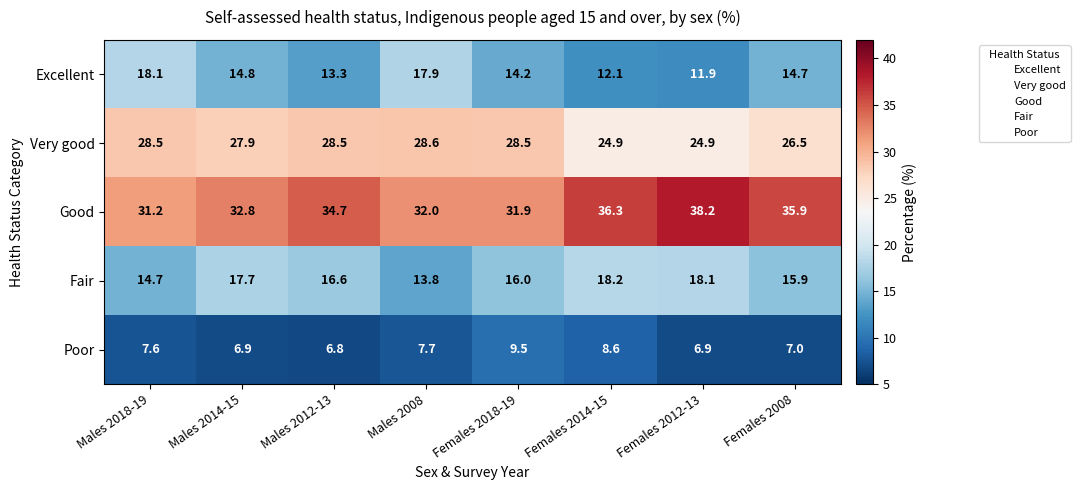

Is it true that Poor equals 9.5 at Females 2018-19?

True